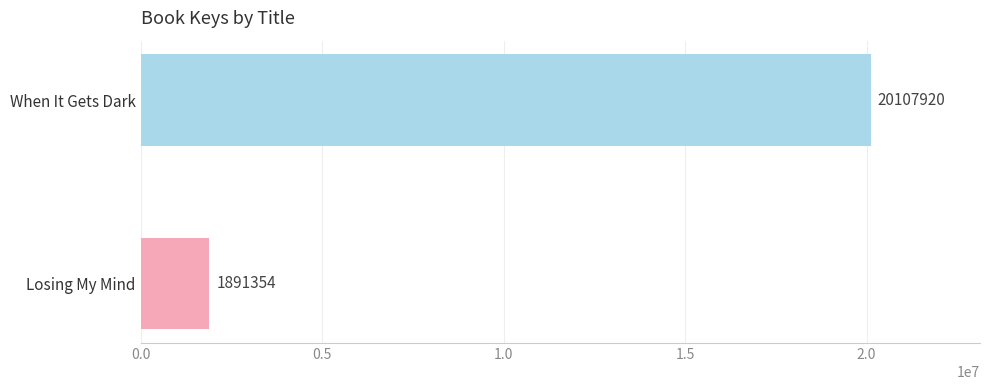

Does the chart contain any negative values?

No